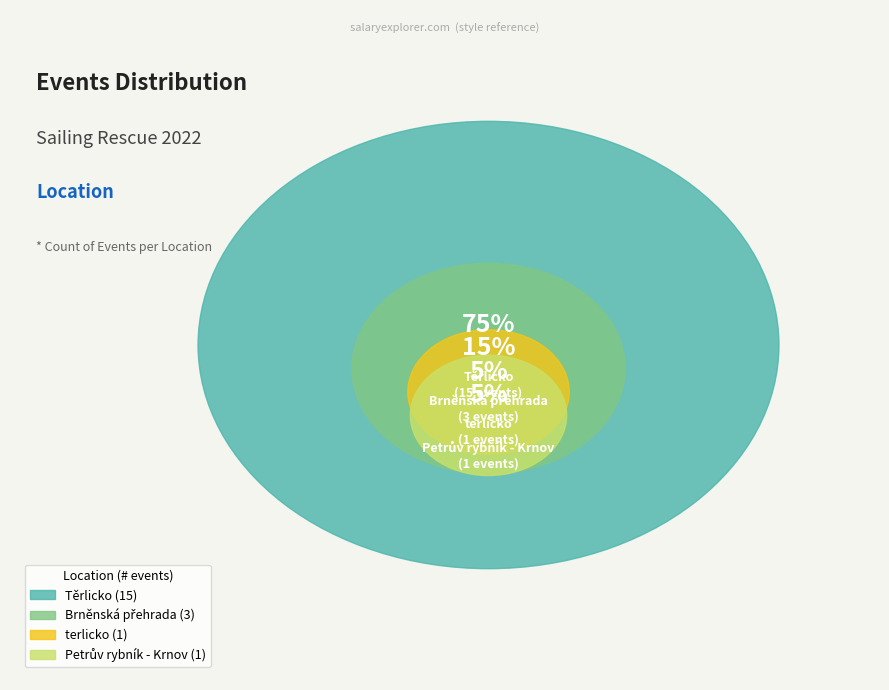

Rank the categories by value from lowest to highest.

Petrův rybník - Krnov, terlicko, Brněnská přehrada, Těrlicko